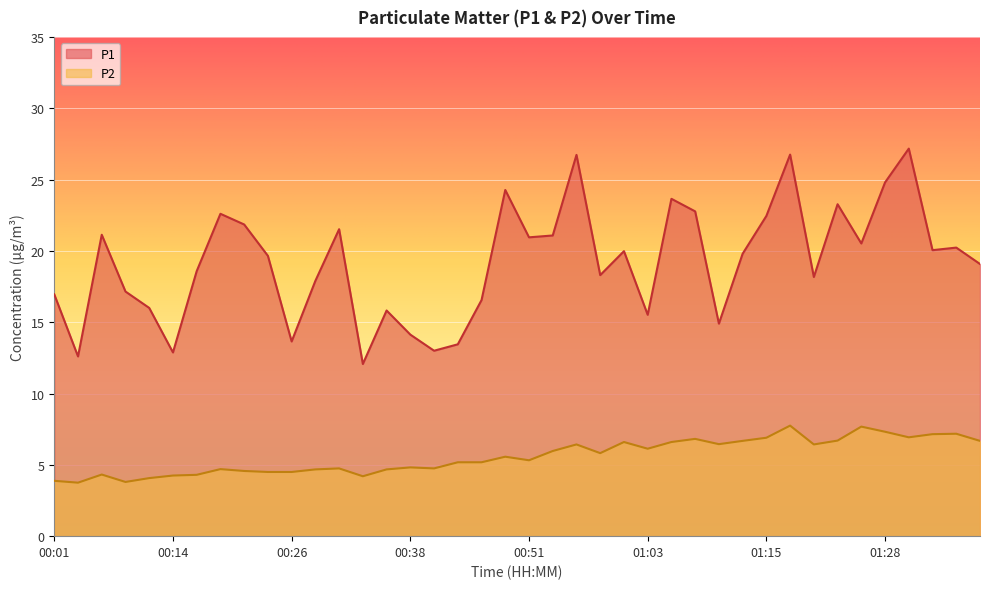

Rank the categories by P2 value from highest to lowest.

01:18, 01:25, 01:28, 01:35, 01:33, 01:30, 01:15, 01:08, 01:23, 01:13, 01:38, 01:01, 01:06, 01:11, 00:56, 01:20, 01:03, 00:53, 00:58, 00:48, 00:51, 00:43, 00:46, 00:38, 00:31, 00:41, 00:18, 00:28, 00:36, 00:21, 00:23, 00:26, 00:06, 00:16, 00:14, 00:33, 00:11, 00:01, 00:09, 00:04